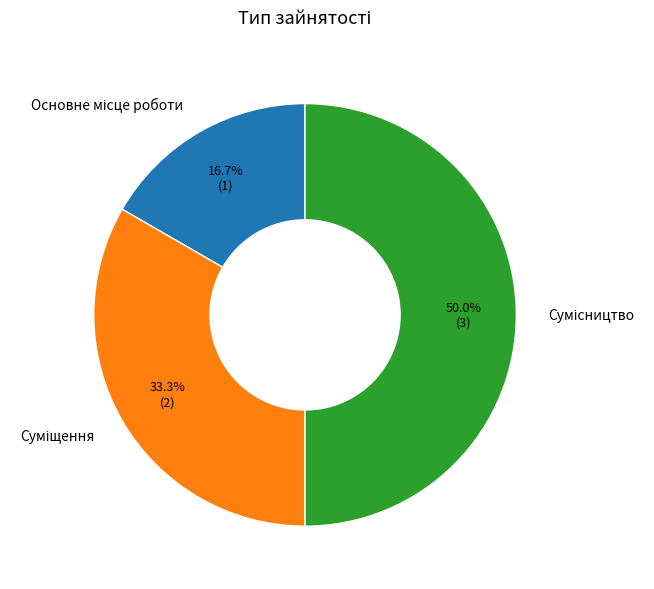

What is the largest slice in the pie chart?

Сумісництво